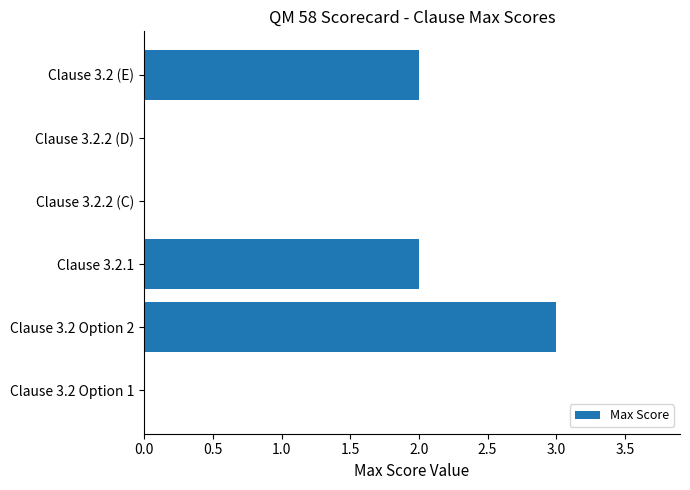

What is the change in value from Clause 3.2 Option 1 to Clause 3.2.1?

+2